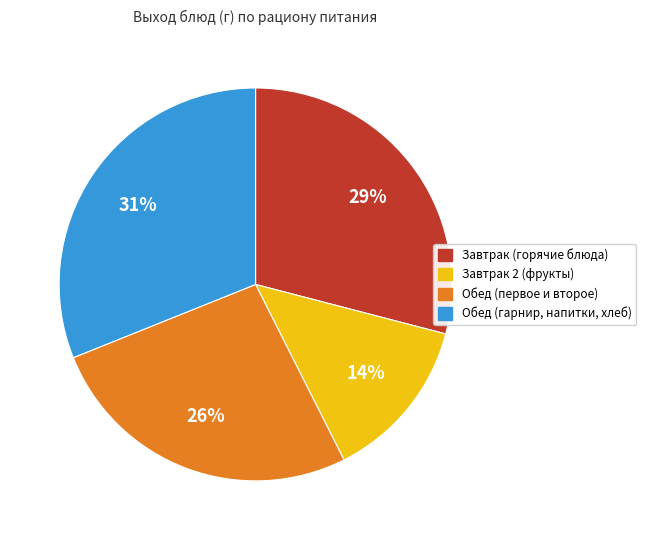

Does any single category account for the majority?

No